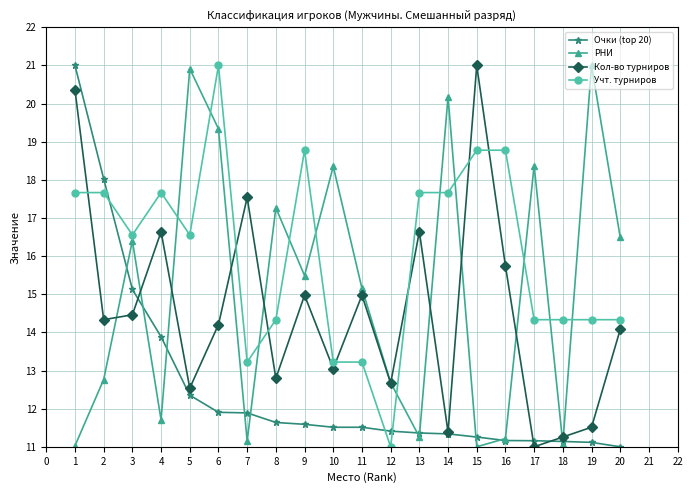

The РНИ series shows 18.1 at 7. True or false?

False